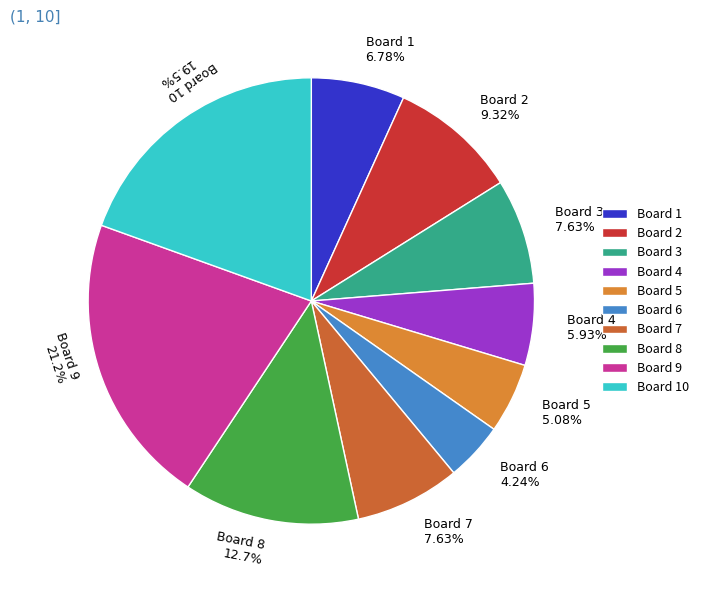

Approximately how many times larger is the value at Board 9 21.2% compared to Board 10 19.5%?

1.1